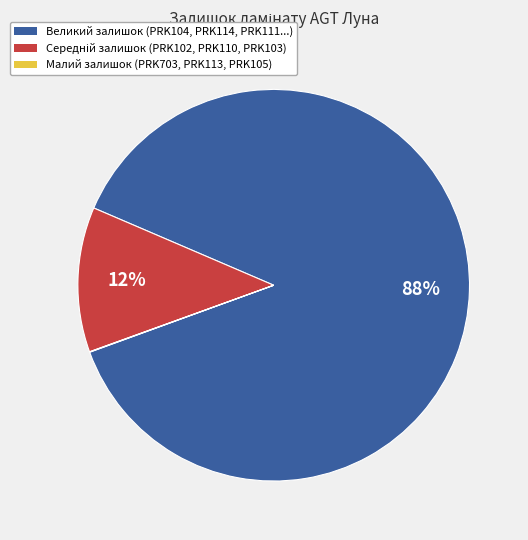

Does any single category account for the majority?

Yes